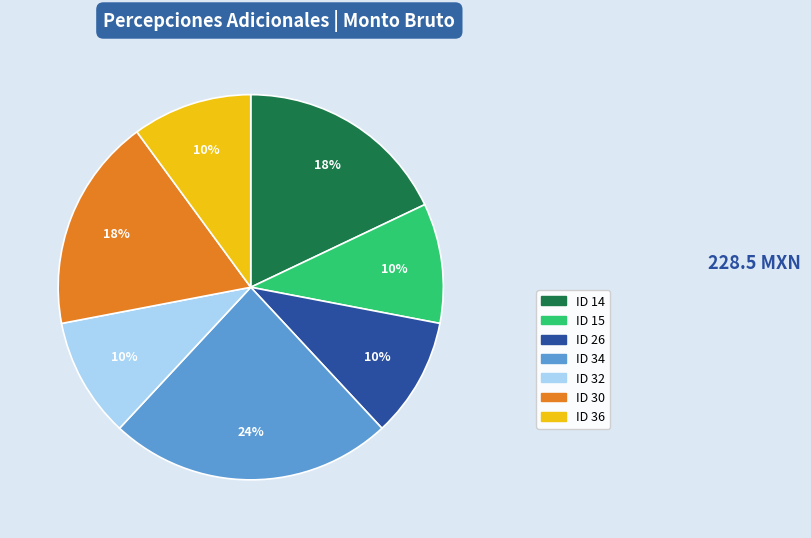

Which slice is the largest?

ID 34